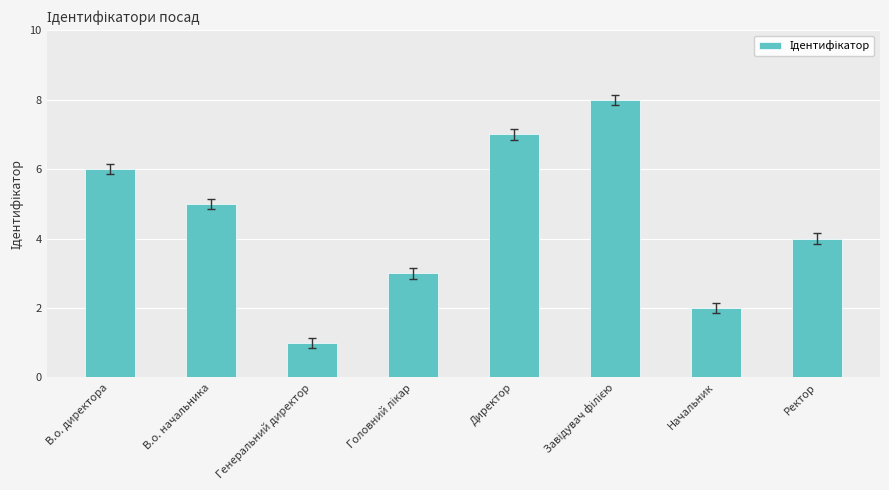

What is the difference between the values at Начальник and В.о. начальника?

3